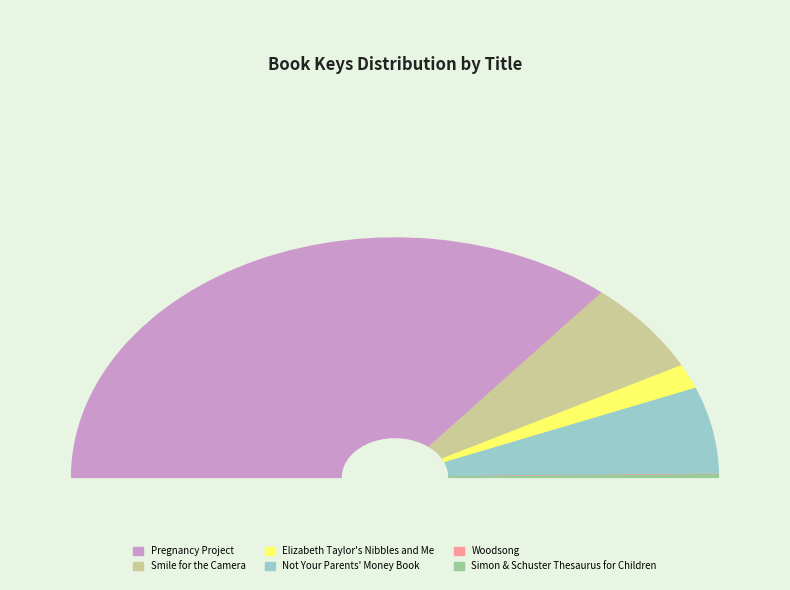

Between Smile for the Camera and Not Your Parents' Money Book, which is larger?

Smile for the Camera